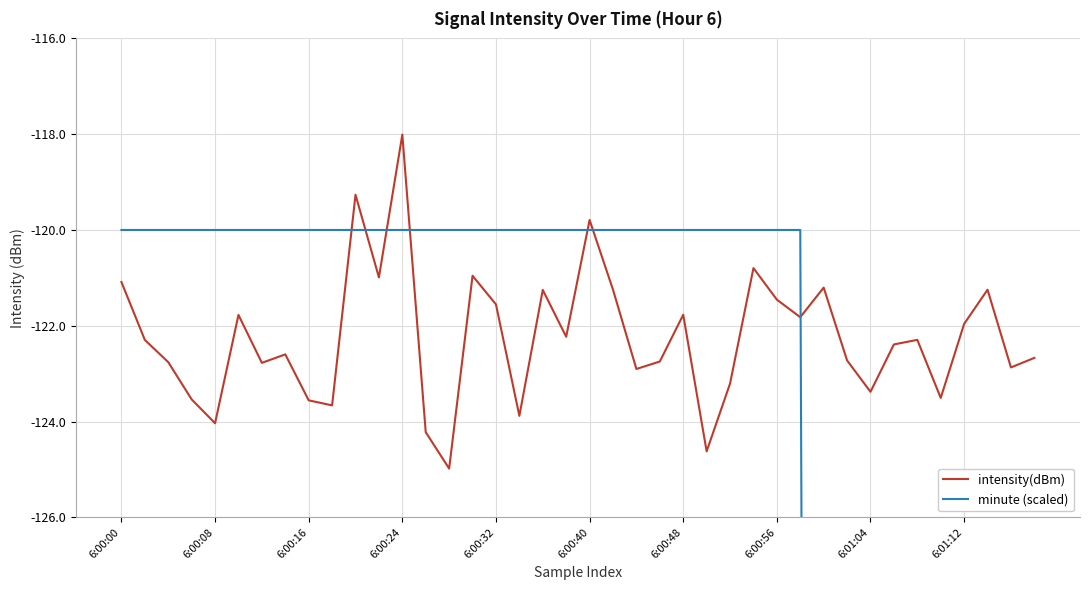

After their last crossing, which series has the higher values: intensity(dBm) or minute (scaled)?

intensity(dBm)